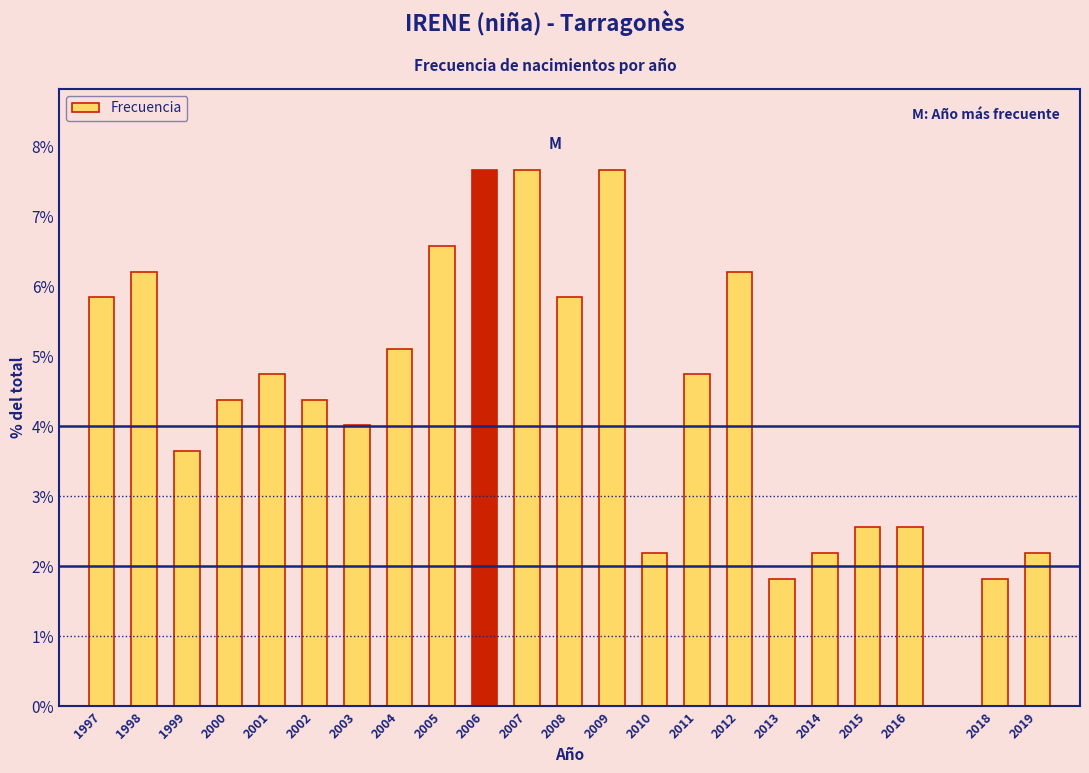

Reading right to left, what are all the values shown in this chart?

2019=2.2	2018=1.8	2016=2.6	2015=2.6	2014=2.2	2013=1.8	2012=6.2	2011=4.7	2010=2.2	2009=7.7	2008=5.8	2007=7.7	2006=7.7	2005=6.6	2004=5.1	2003=4.0	2002=4.4	2001=4.7	2000=4.4	1999=3.6	1998=6.2	1997=5.8